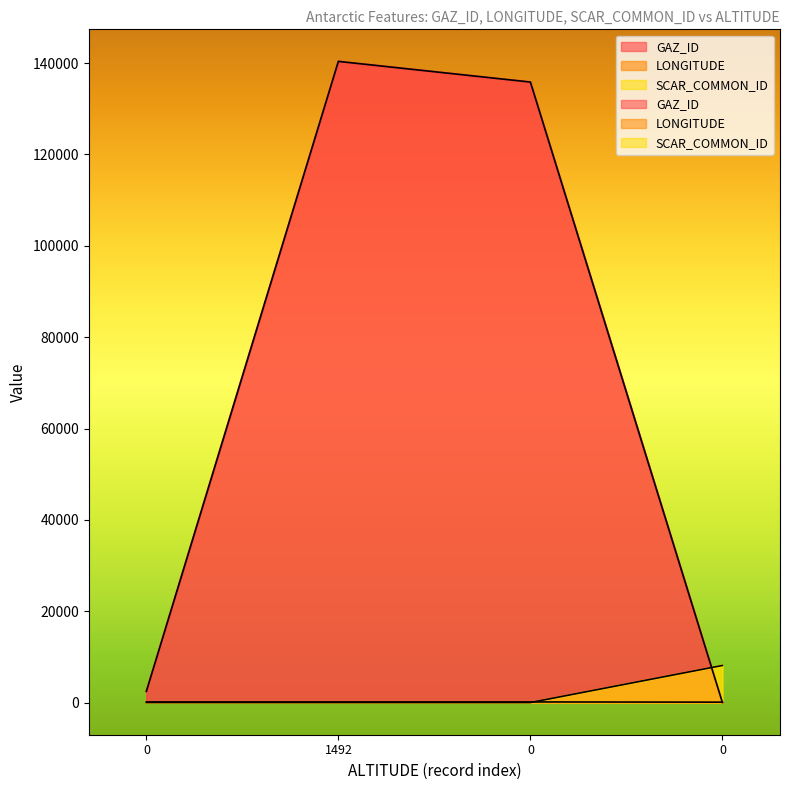

What is the difference between the LONGITUDE values at 0 and 0?

45.5